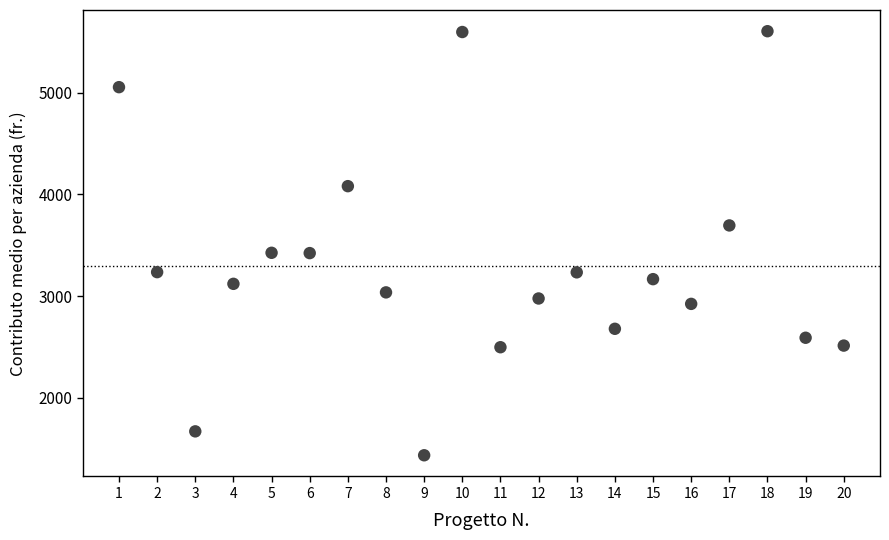

What is the range of X values (max minus min)?

19